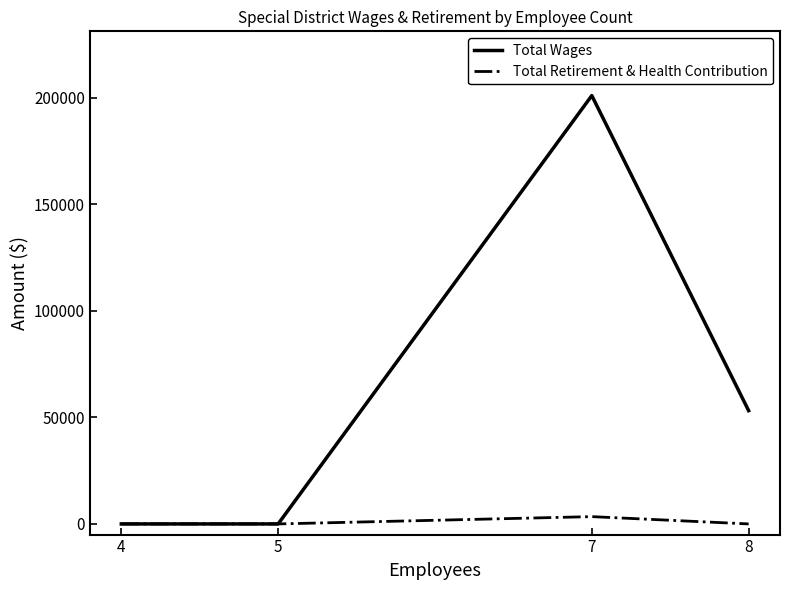

At which category is the sum across all series the highest?

7